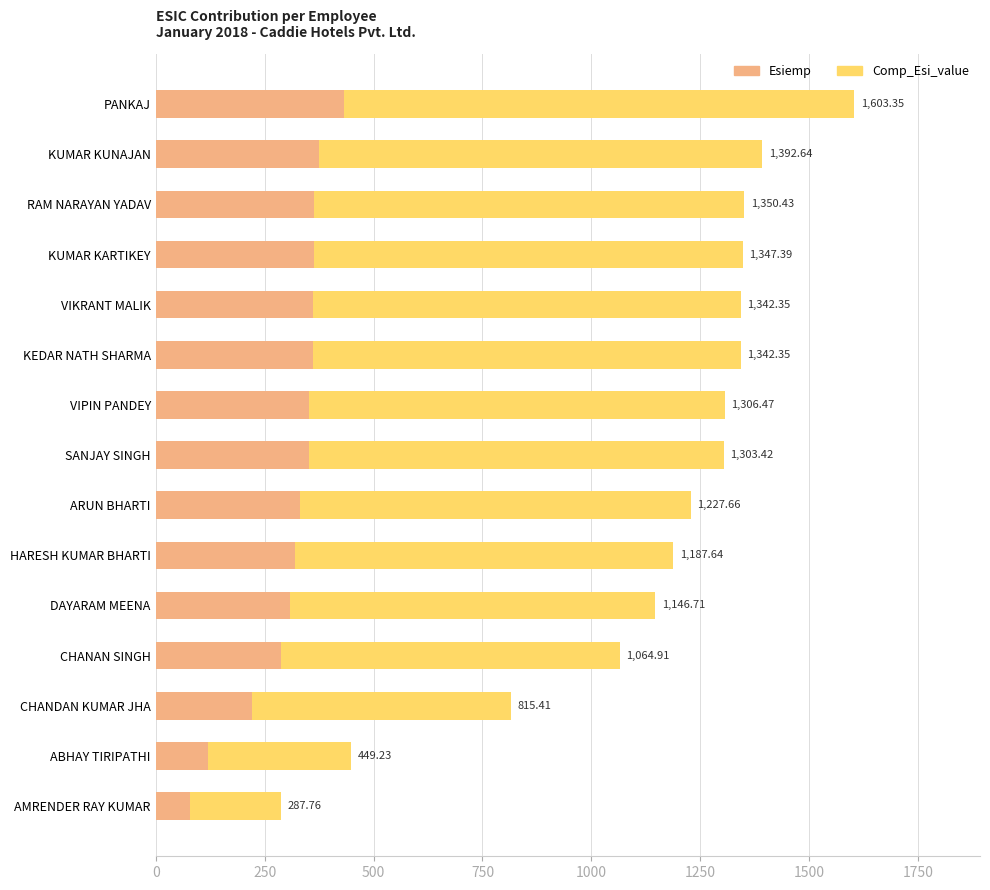

What are all the series names shown in the legend?

Esiemp, Comp_Esi_value